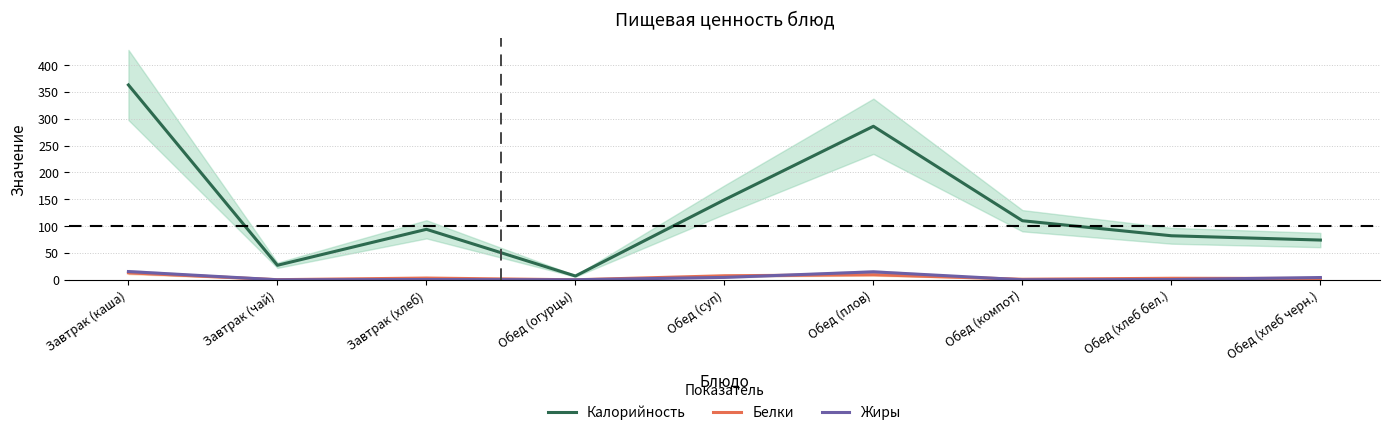

Which label corresponds to the largest value in the chart?

Завтрак (каша)